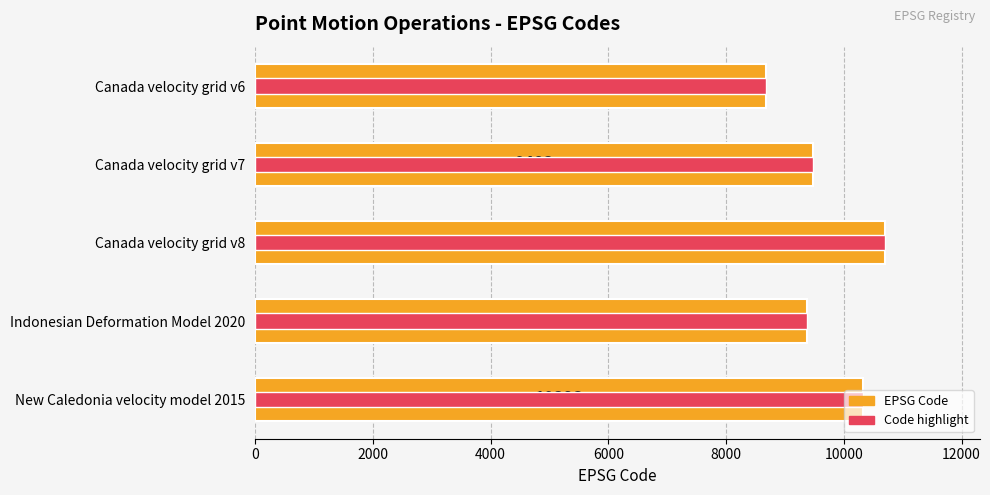

What is the highest value of the CODE series?

10707